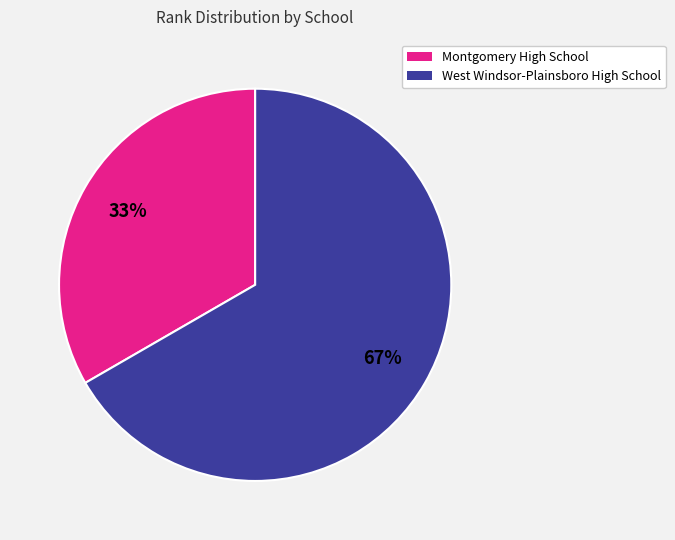

To the nearest percent, what portion does West Windsor-Plainsboro High School represent?

67%